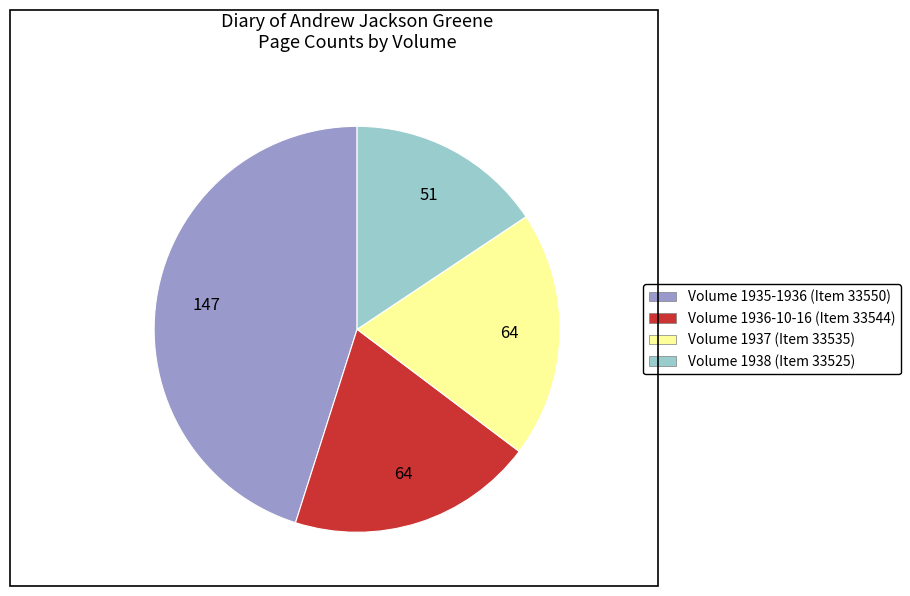

Does any single category account for the majority?

No